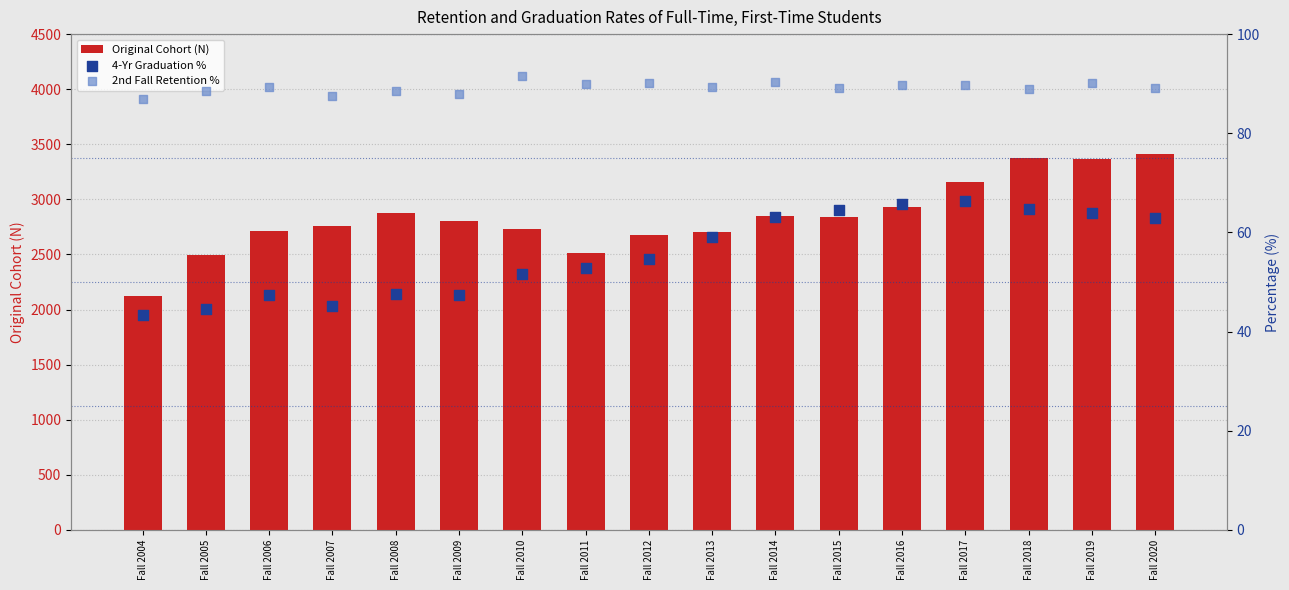

Is the value of 2nd Fall Retention % at Fall 2020 greater than the value of Original Cohort (N) at Fall 2011?

No